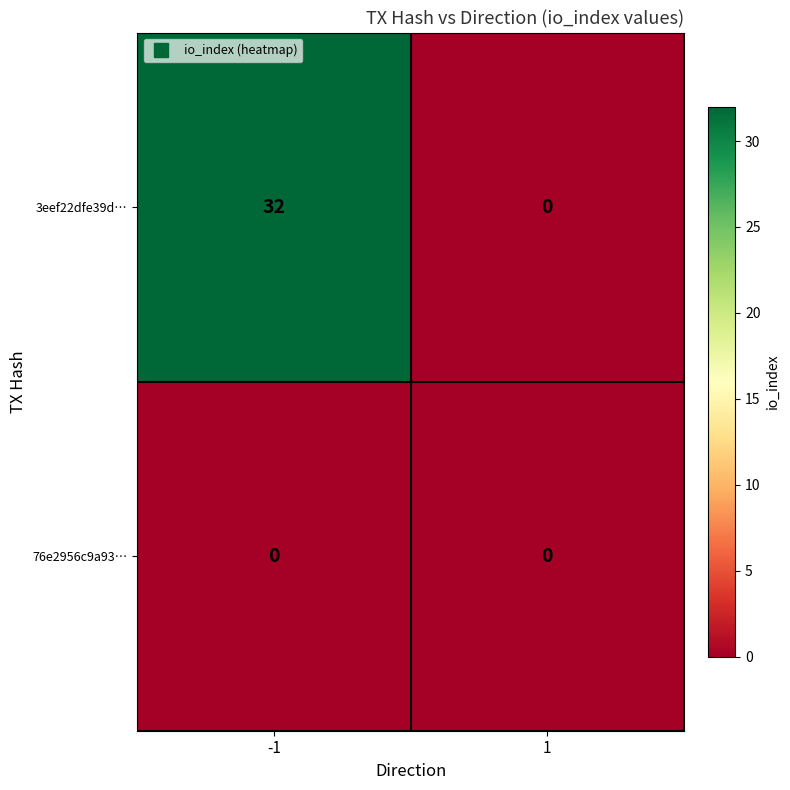

How many categories are shown in the chart?

2